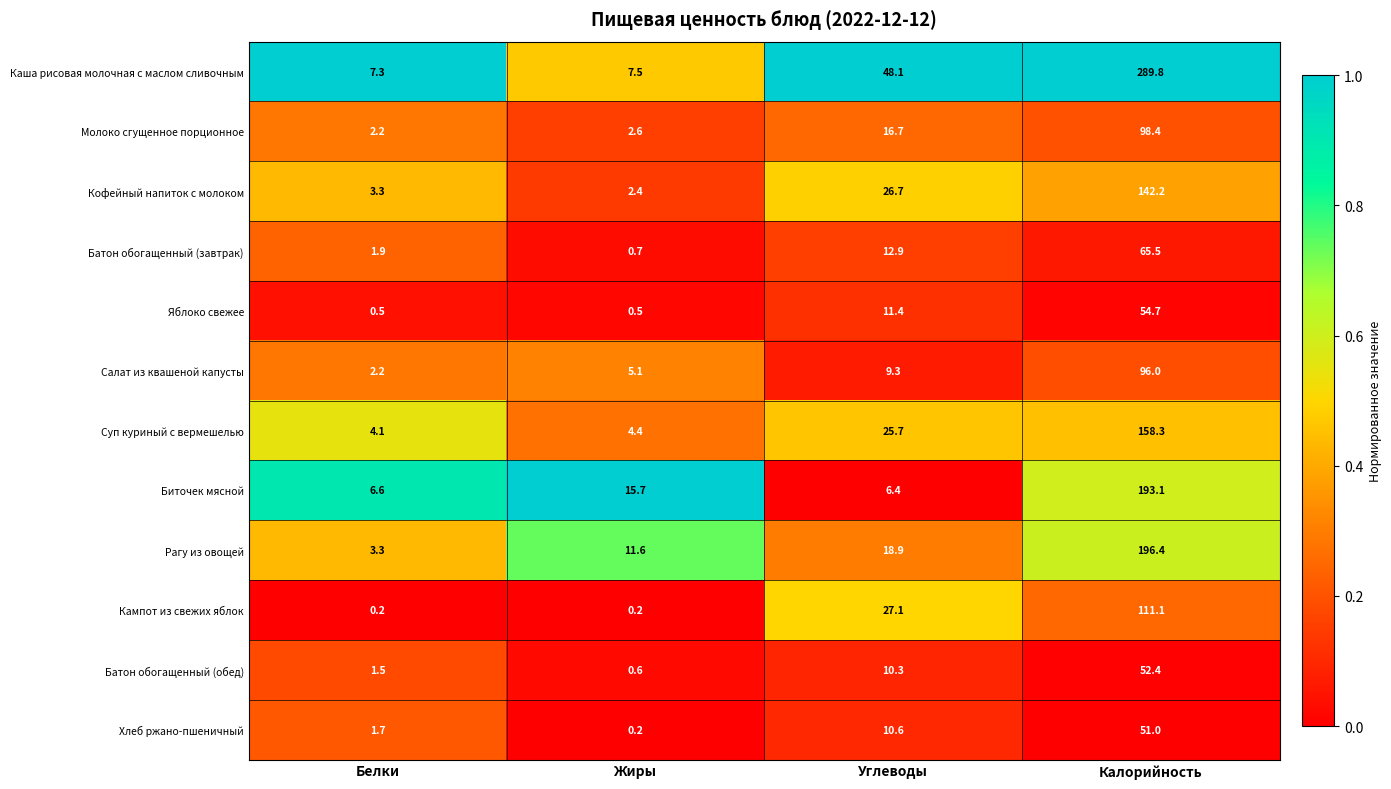

What is the maximum value for Батон обогащенный (обед)?

52.4